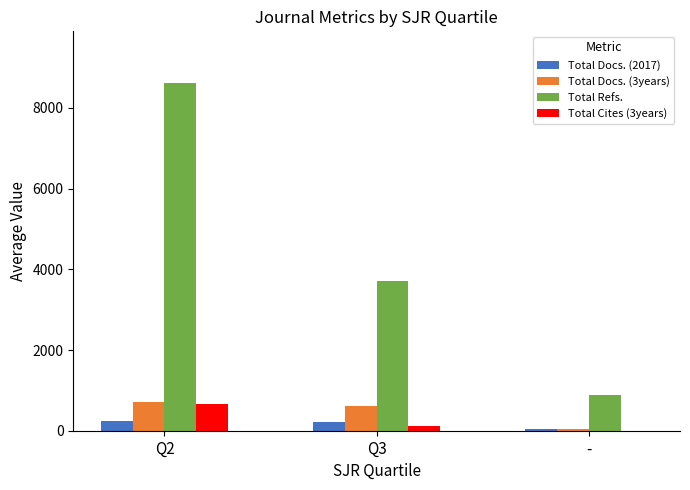

Is it true that Total Refs. equals 3719.0 at Q3?

True